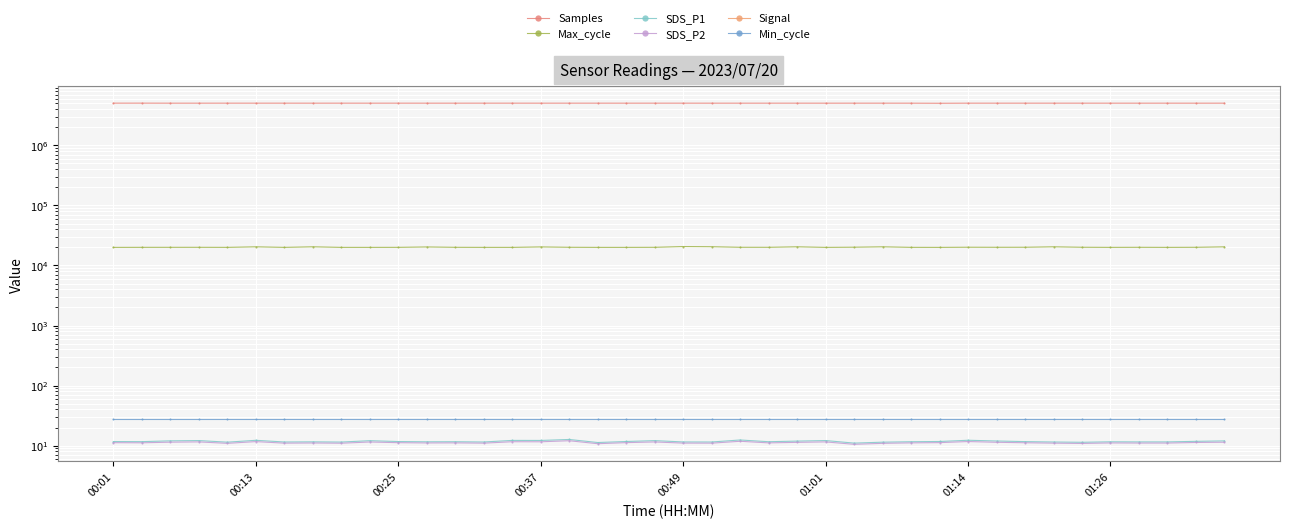

What is the minimum value shown in the chart?

-62.0